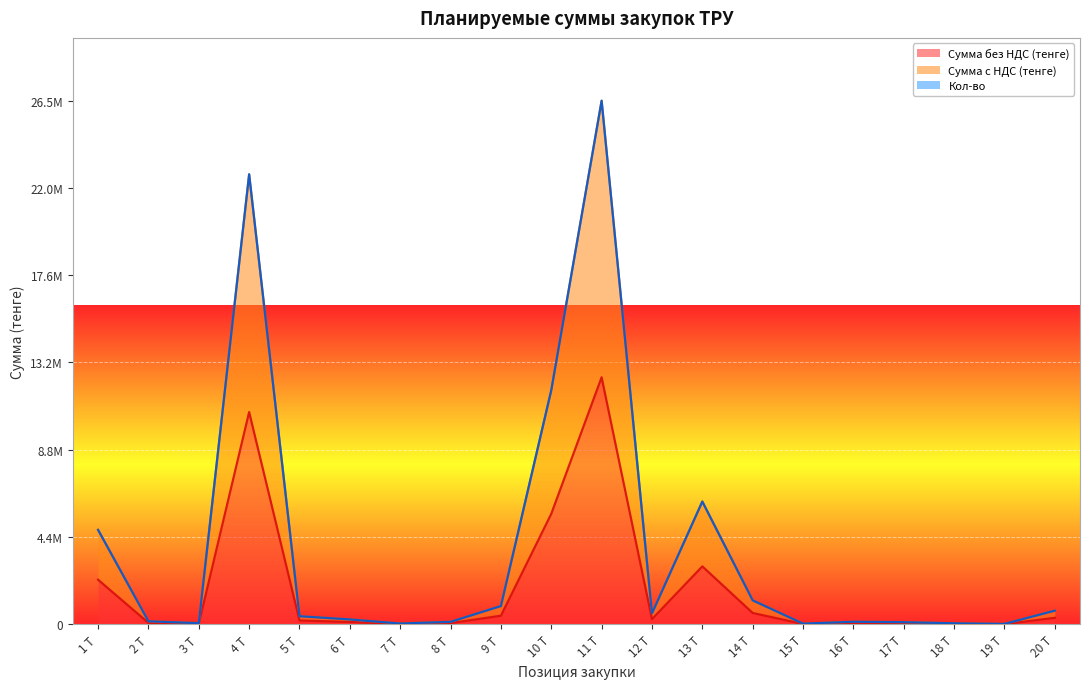

Reading right to left, extract all data points from this chart.

Сумма без НДС (тенге): 20 Т=325000.0	19 Т=8750.0	18 Т=23000.0	17 Т=50000.0	16 Т=60000.0	15 Т=15000.0	14 Т=570000.0	13 Т=2925000.0	12 Т=260000.0	11 Т=12480000.0	10 Т=5580000.0	9 Т=432547.5	8 Т=57750.0	7 Т=18000.0	6 Т=115200.0	5 Т=192000.0	4 Т=10725000.0	3 Т=26880.0	2 Т=70560.0	1 Т=2250000.0
Сумма с НДС (тенге): 20 Т=689000.0	19 Т=18550.0	18 Т=48760.0	17 Т=106000.0	16 Т=127200.0	15 Т=31800.0	14 Т=1208400.0	13 Т=6201000.0	12 Т=551200.0	11 Т=26457600.0	10 Т=11829600.0	9 Т=917000.7	8 Т=122430.0	7 Т=38160.0	6 Т=244224.0	5 Т=407040.0	4 Т=22737000.0	3 Т=56985.6	2 Т=149587.2	1 Т=4770000.0